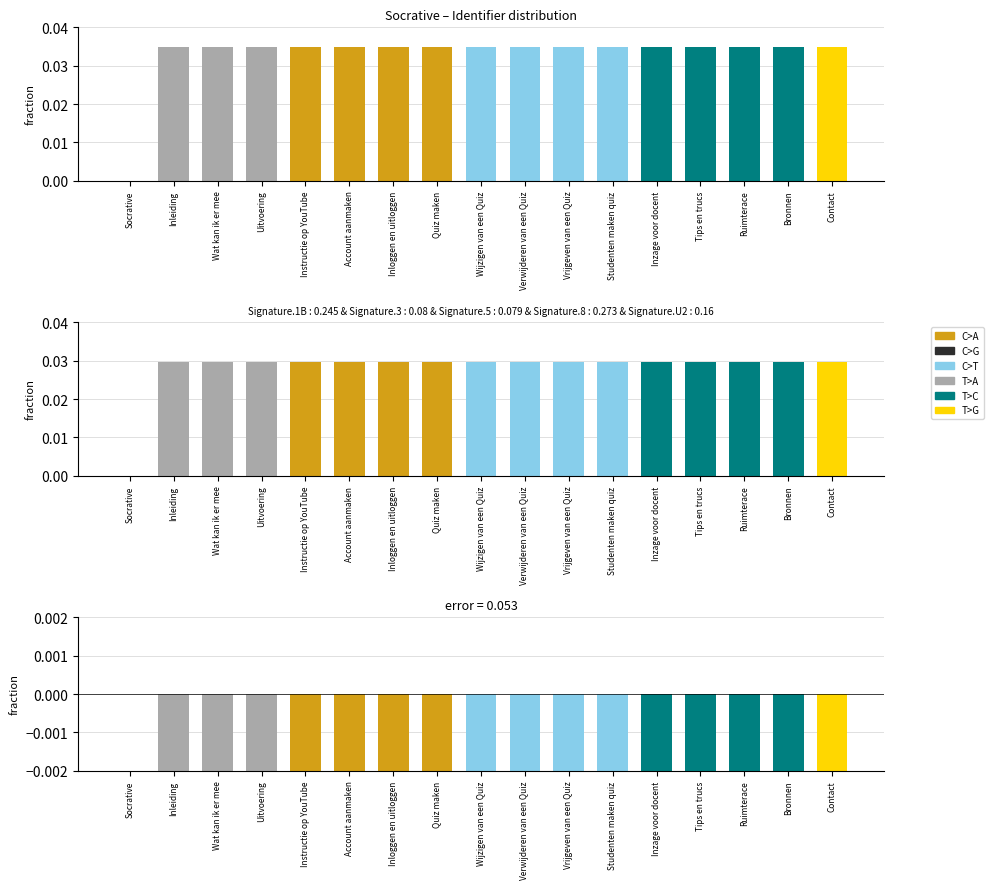

True or false: Error has a value of -0.0 at Account aanmaken.

True